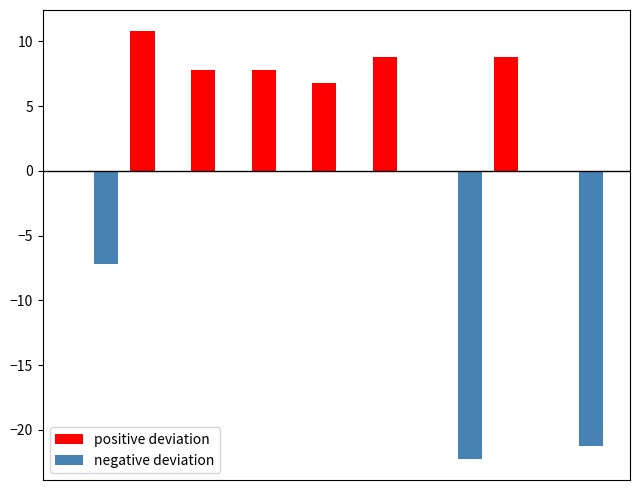

How many series are shown in this chart?

2